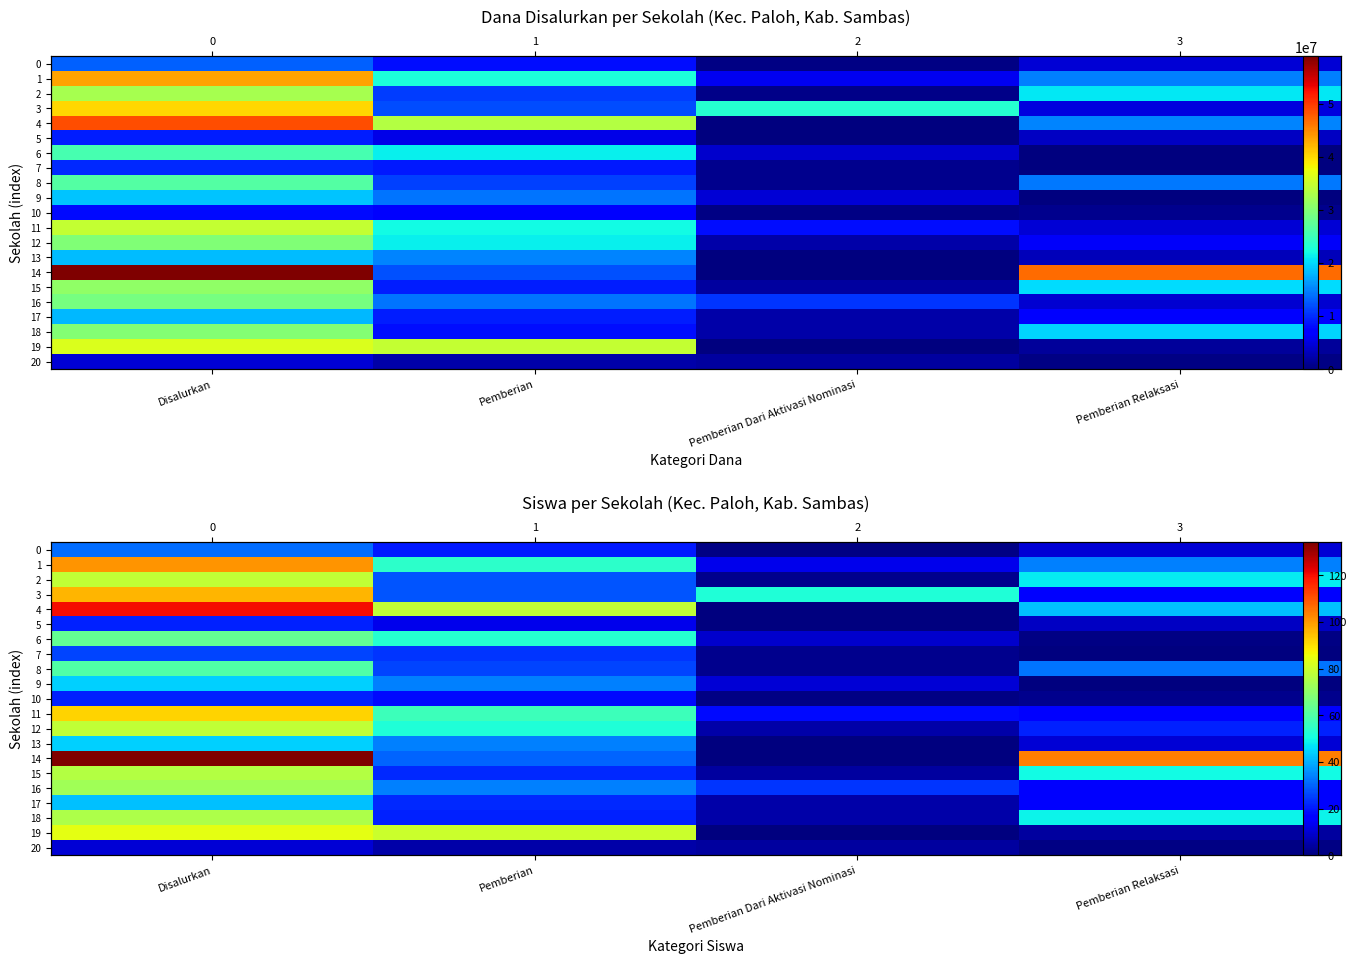

What is the sum of the 1 values at Pemberian and Pemberian Relaksasi?

88